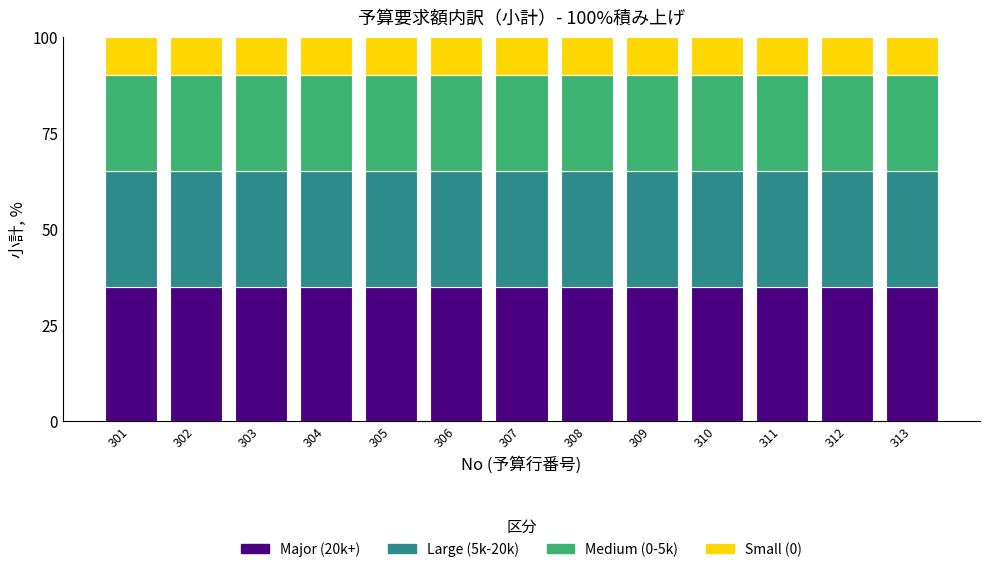

What is the maximum value for Major (20k+)?

35